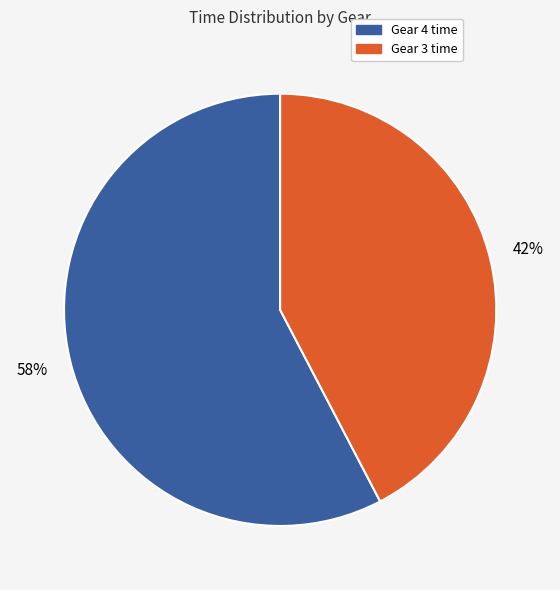

Count the number of slices in the pie.

2